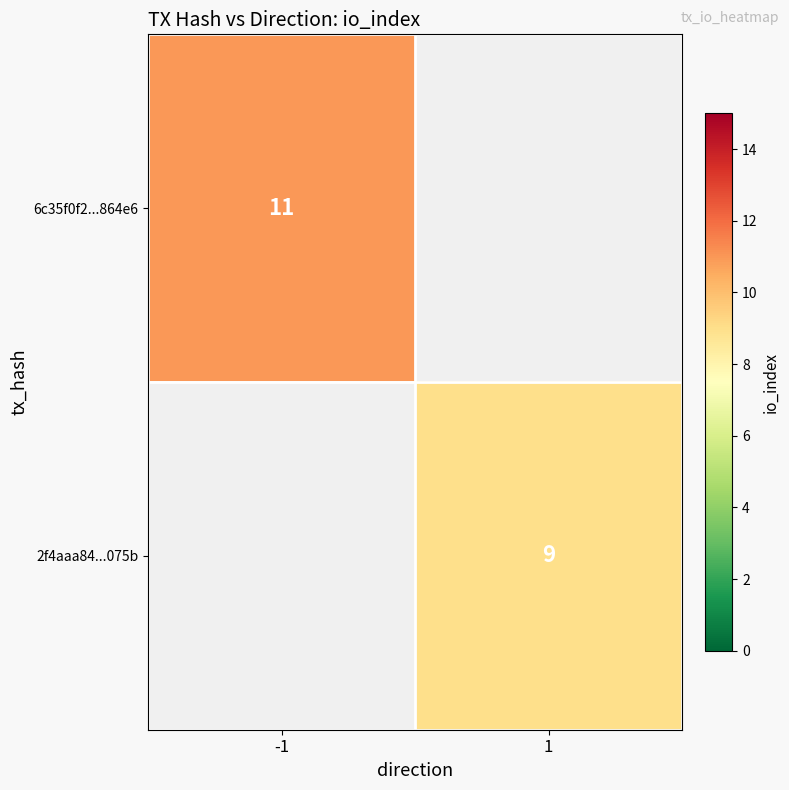

The value of 2f4aaa84...075b at 1 is 9. True or false?

True